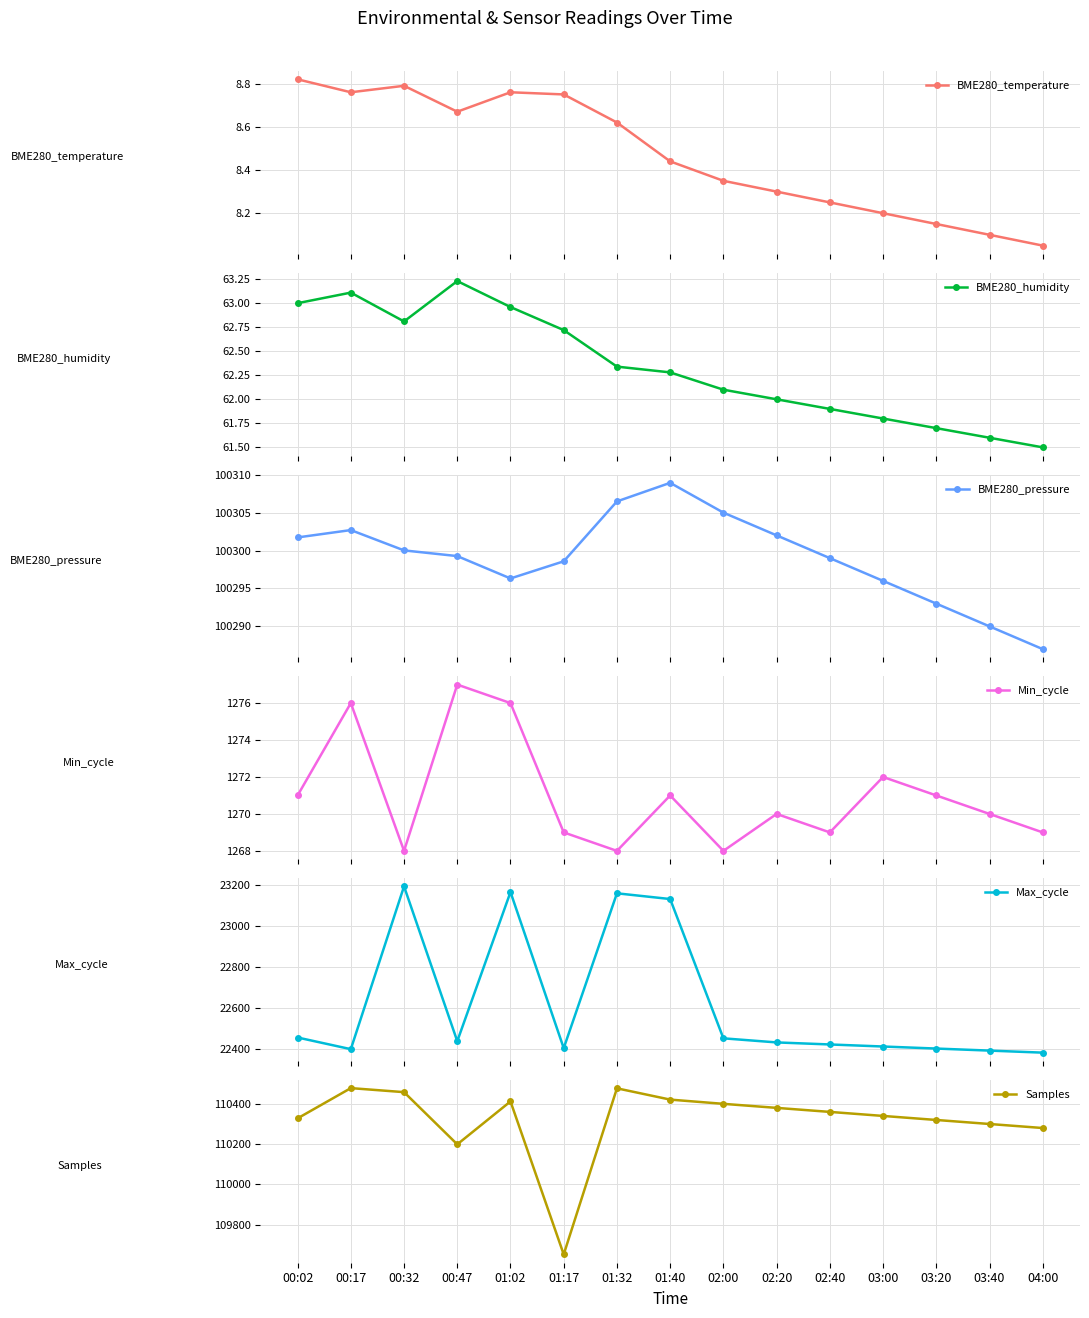

What are all the series names shown in the legend?

BME280_temperature, BME280_humidity, BME280_pressure, Min_cycle, Max_cycle, Samples